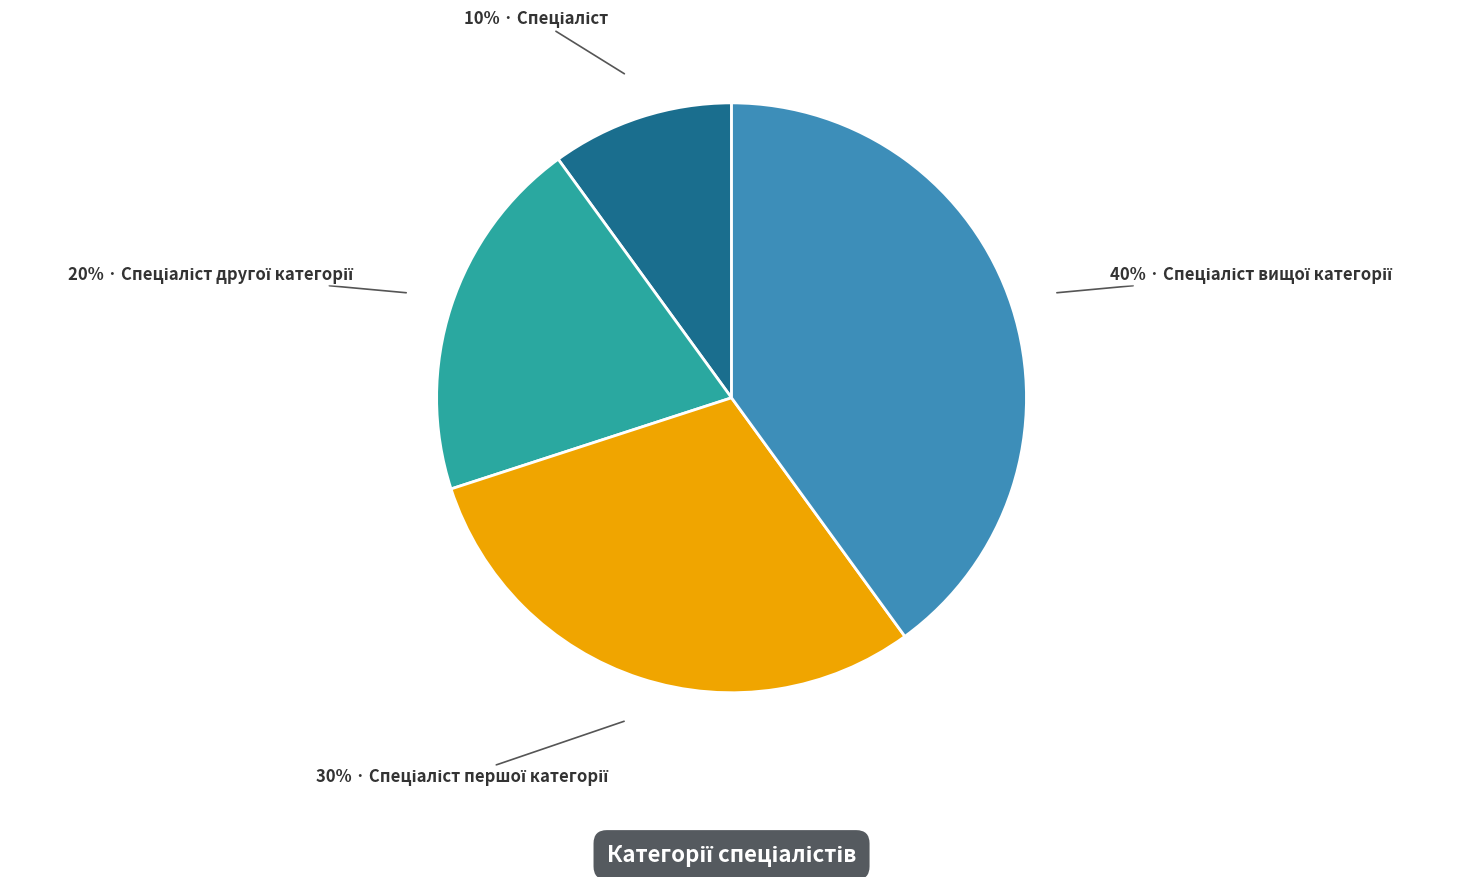

Is there any slice that represents more than half of the pie?

No